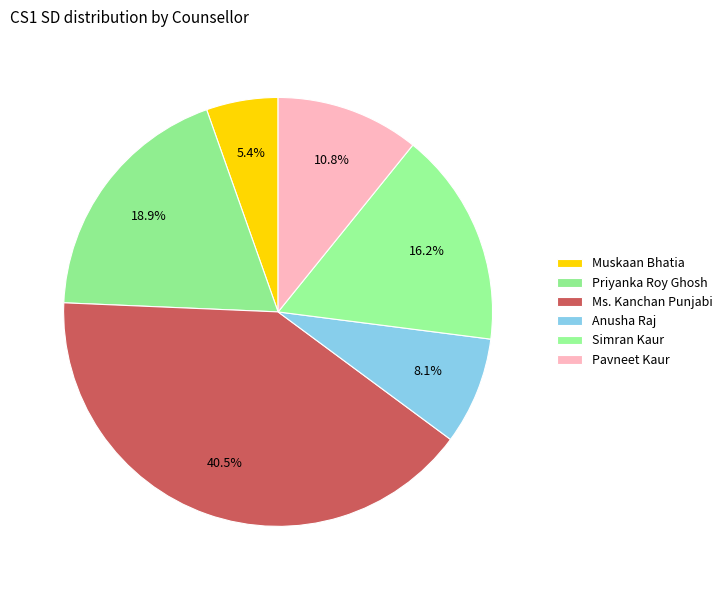

Which category has the smallest portion of the pie?

Muskaan Bhatia